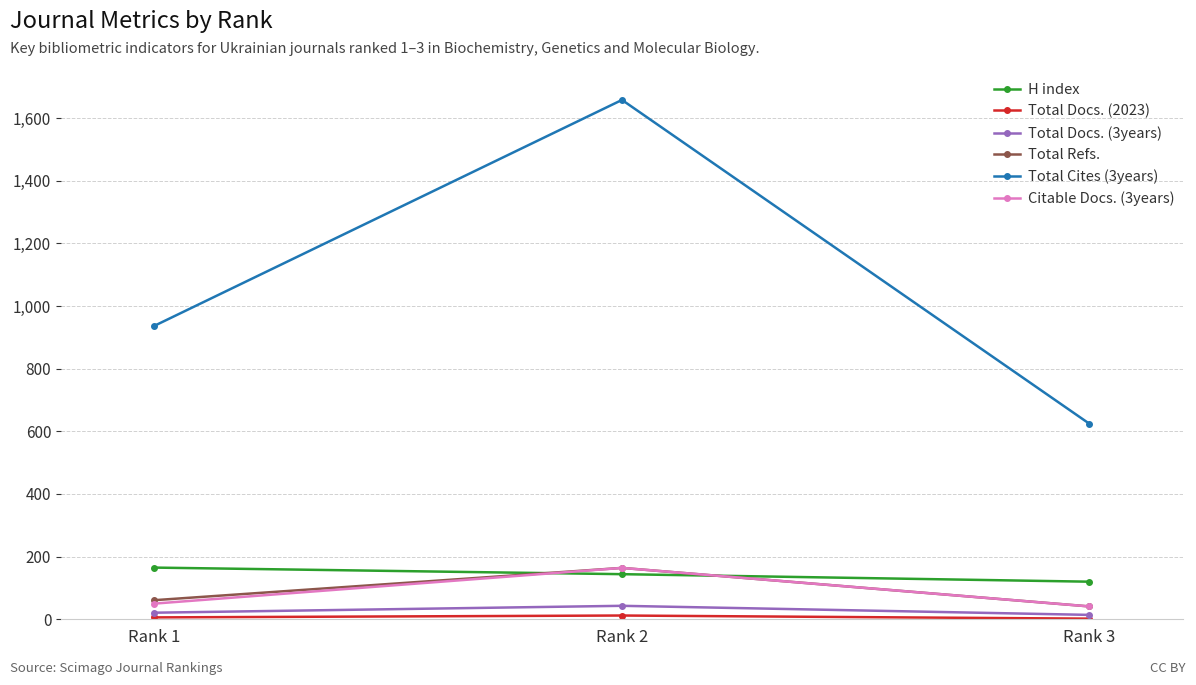

Which series has the largest range (max minus min)?

Total Cites (3years)